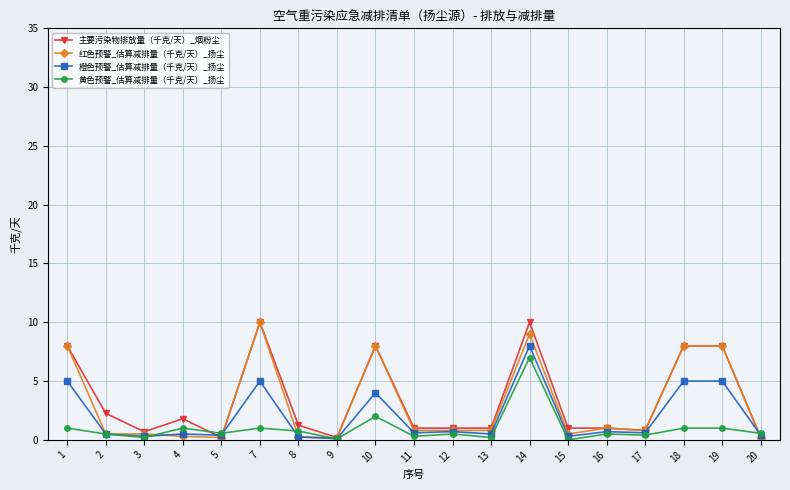

What is the maximum value shown in the chart?

10.0